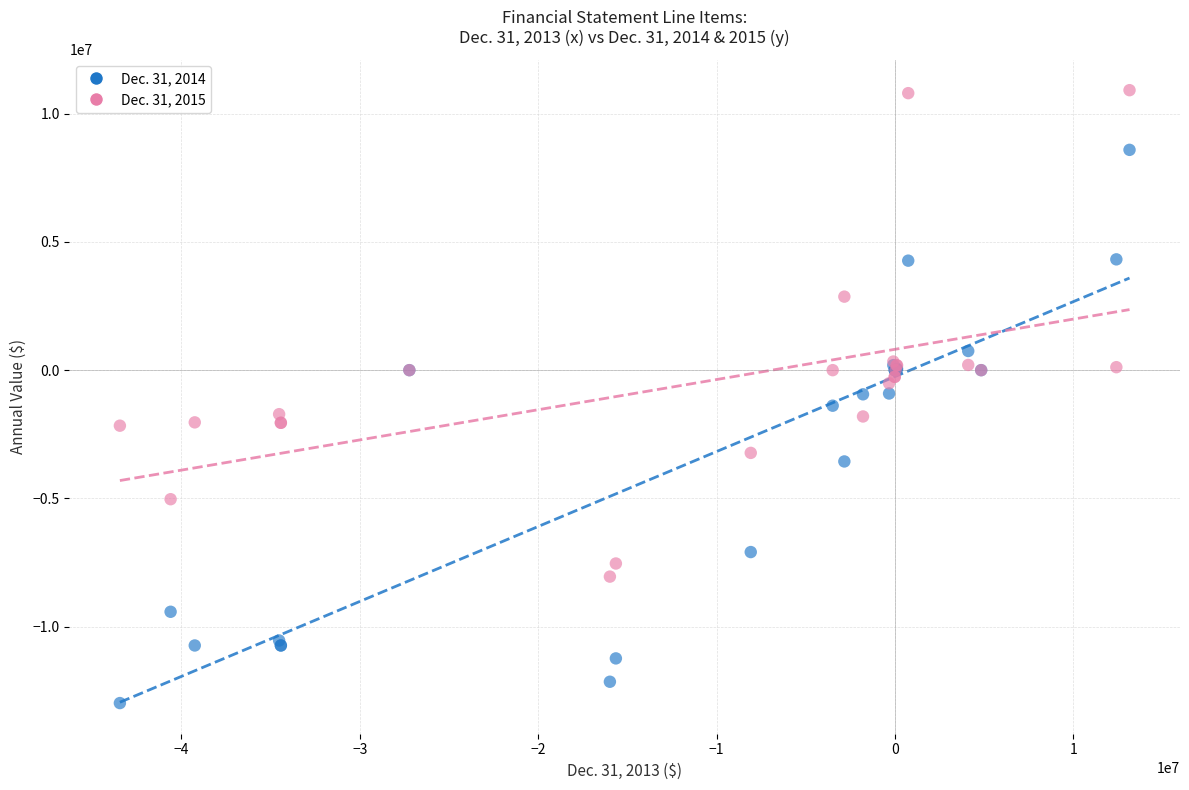

Which series has the largest Y range (max minus min)?

Dec. 31, 2014